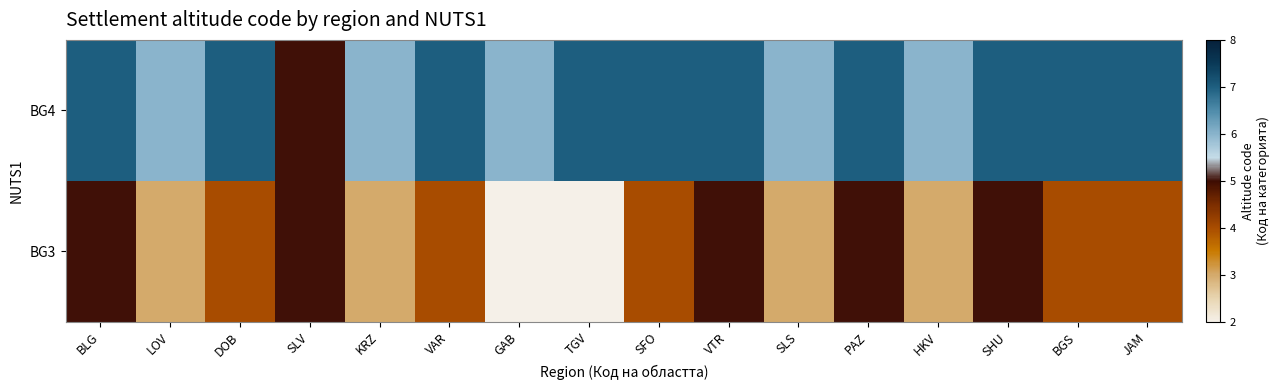

List the series in order of their peak value, lowest first.

BG3, BG4